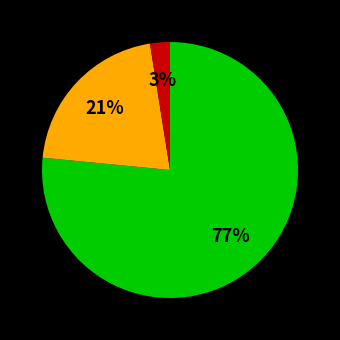

Is there any slice that represents more than half of the pie?

Yes